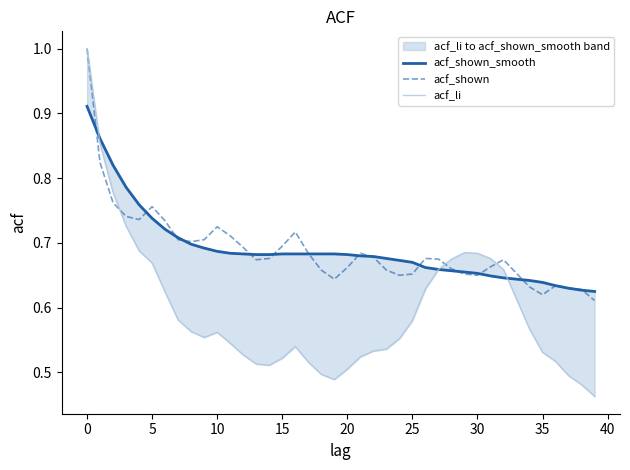

At which label does acf_shown_smooth reach its minimum?

39